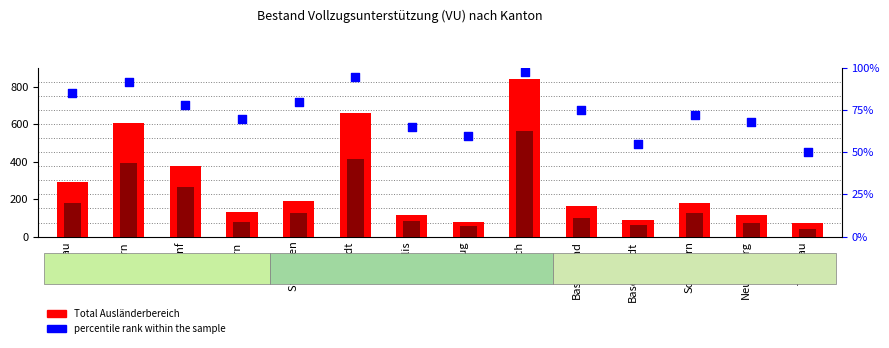

Which series contains the highest Y value?

Total Ausländerbereich